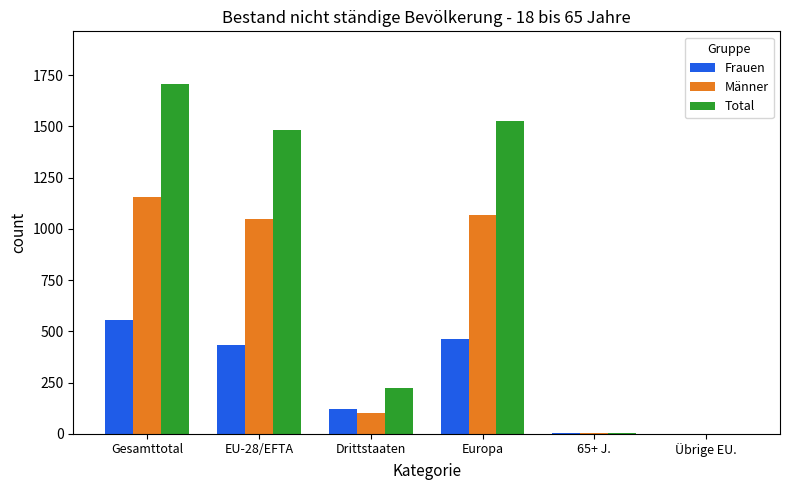

What is the difference between the Total values at 65+ J. and Gesamttotal?

1703